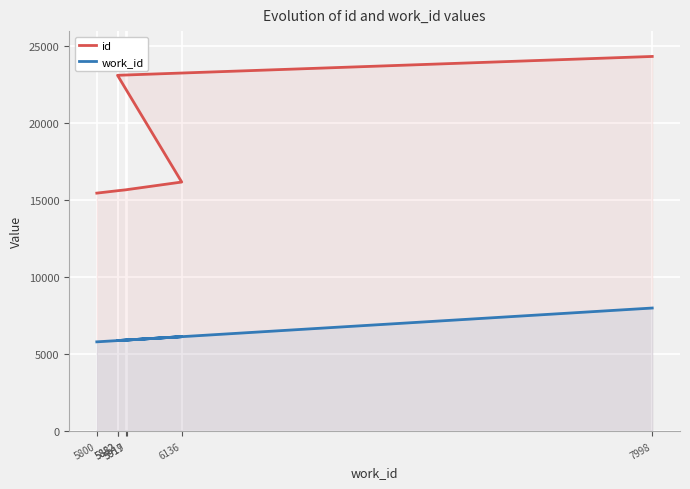

Where does the work_id series first go above 5917?

5919